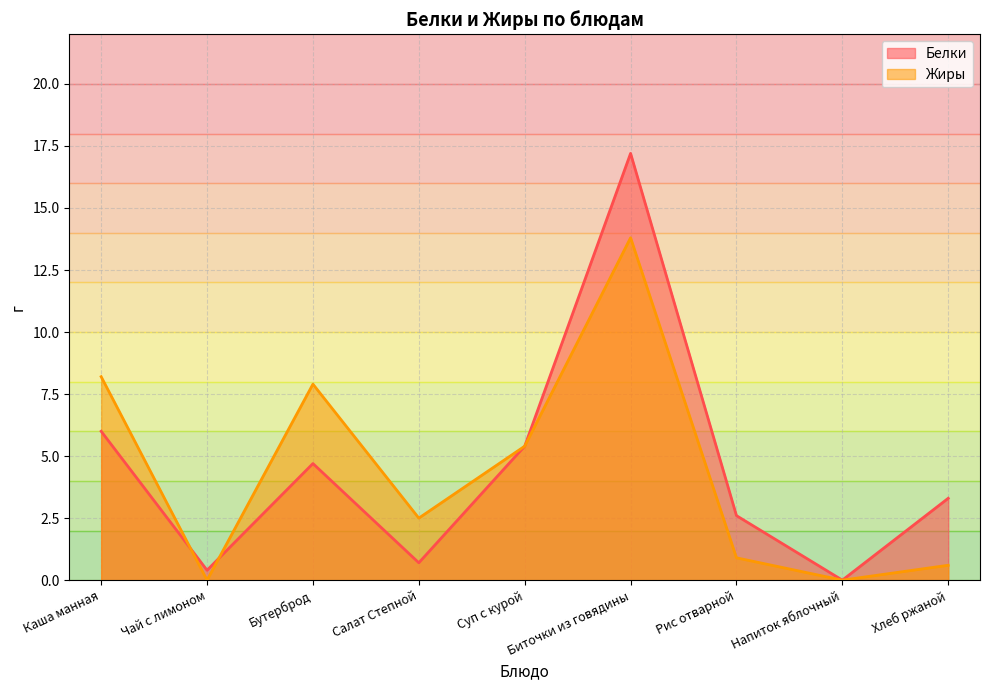

At which label does Белки reach its minimum?

Напиток яблочный